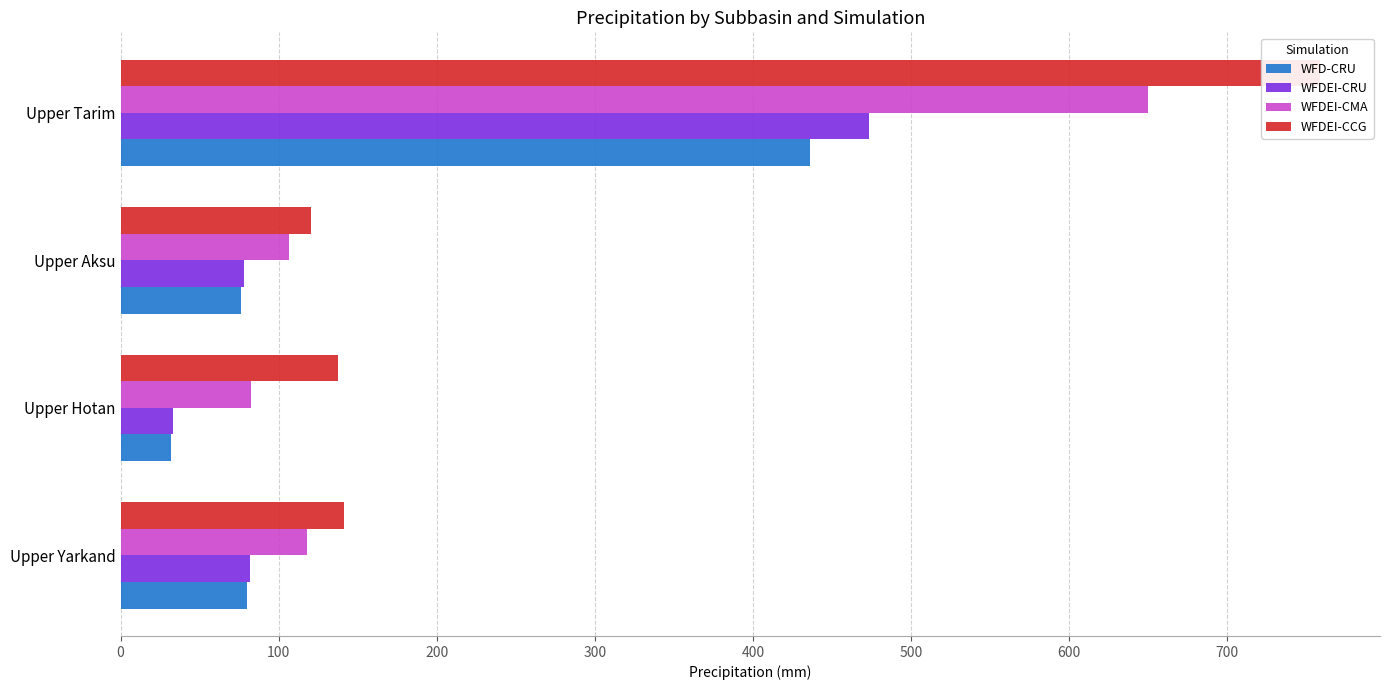

Reading left to right, transcribe all the data shown in this chart.

WFD-CRU: 80.2	31.8	76.1	435.9
WFDEI-CRU: 82.0	33.3	78.0	473.3
WFDEI-CMA: 117.7	82.7	106.4	649.7
WFDEI-CCG: 141.2	137.3	120.2	758.7